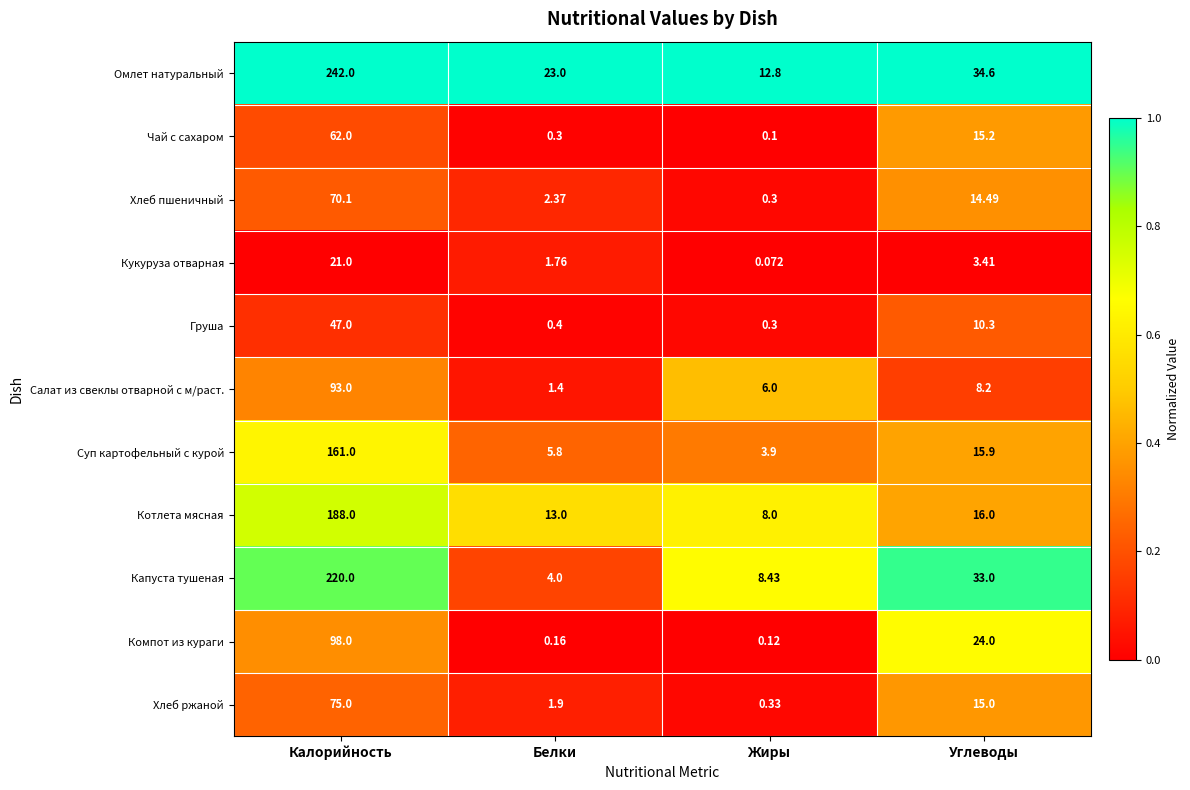

Which series has the widest spread of values?

Омлет натуральный